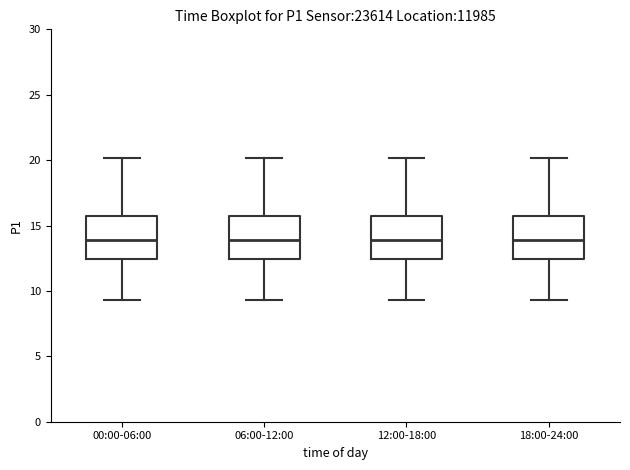

Reading left to right, read every box against the y-axis: the position of its median line, the range the box covers, and the ends of its whiskers. The values are not printed on the chart, so give them approximately, as read against the axis.

00:00-06:00: median 14.0, box 12.5 to 16.0, whiskers 9.5 to 20.0
06:00-12:00: median 14.0, box 12.5 to 16.0, whiskers 9.5 to 20.0
12:00-18:00: median 14.0, box 12.5 to 16.0, whiskers 9.5 to 20.0
18:00-24:00: median 14.0, box 12.5 to 16.0, whiskers 9.5 to 20.0